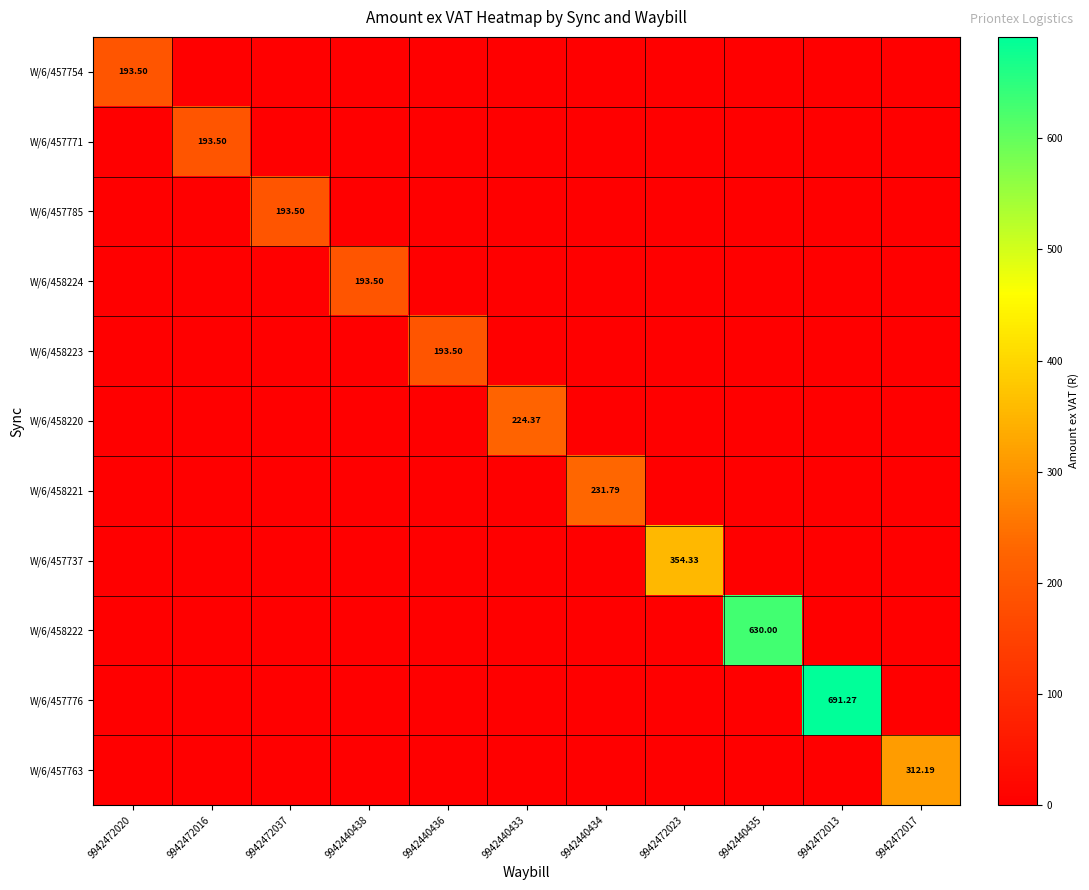

What is the highest value of the W/6/457776 series?

691.3